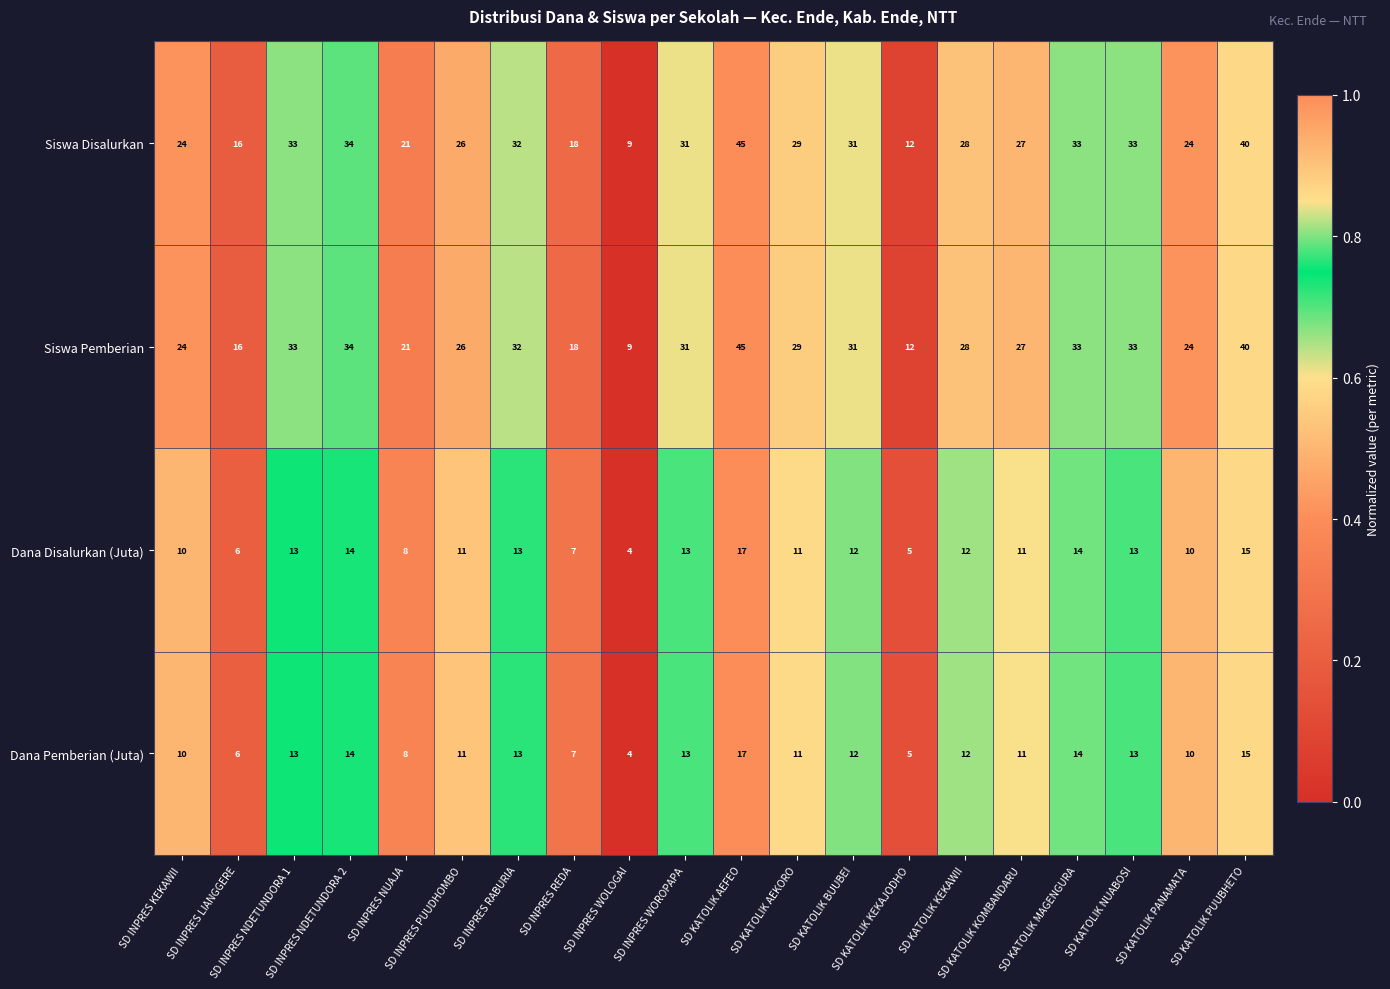

What is the maximum value shown in the chart?

45